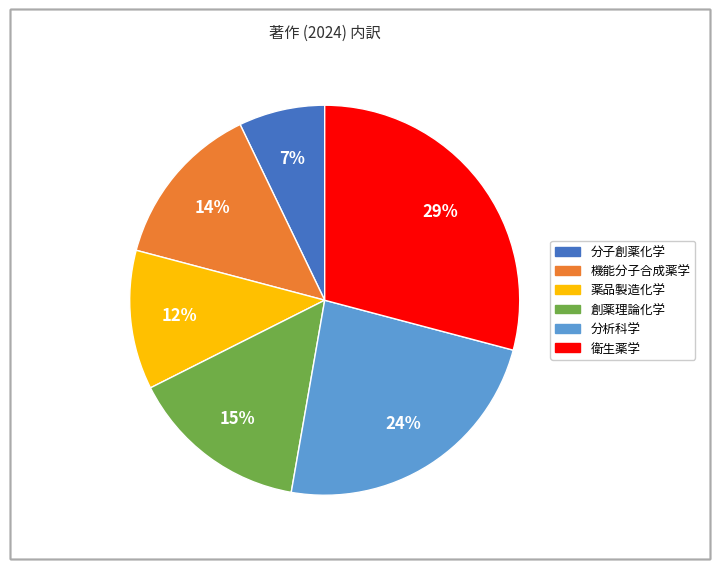

True or false: 分子創薬化学 accounts for 7% of the total.

True